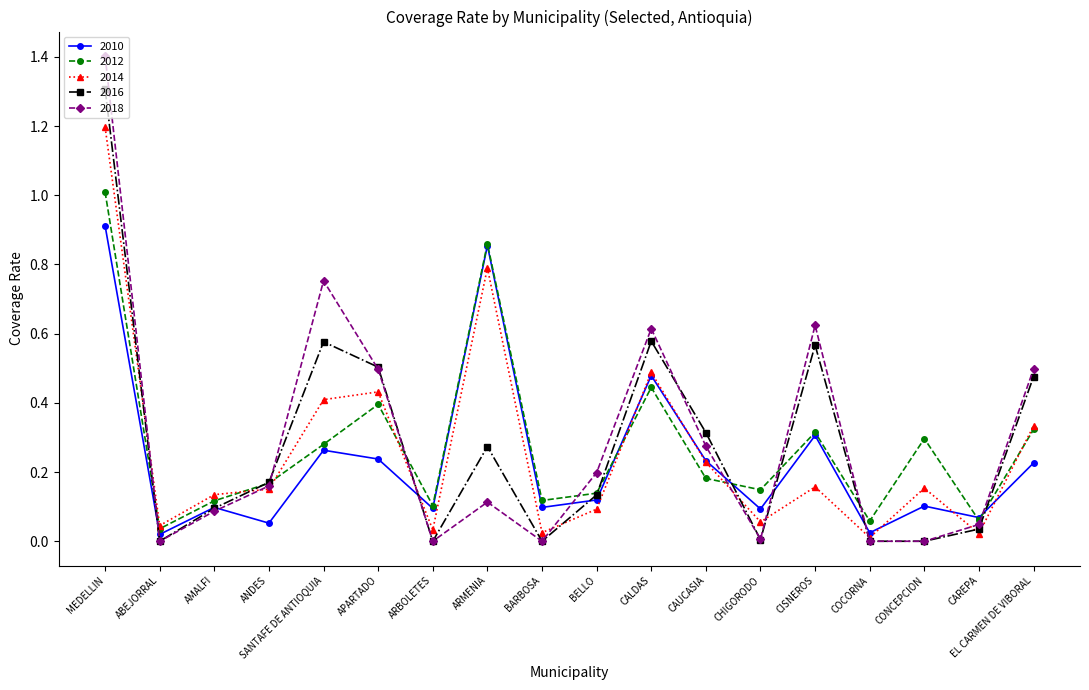

At which category is the sum across all series the highest?

MEDELLIN